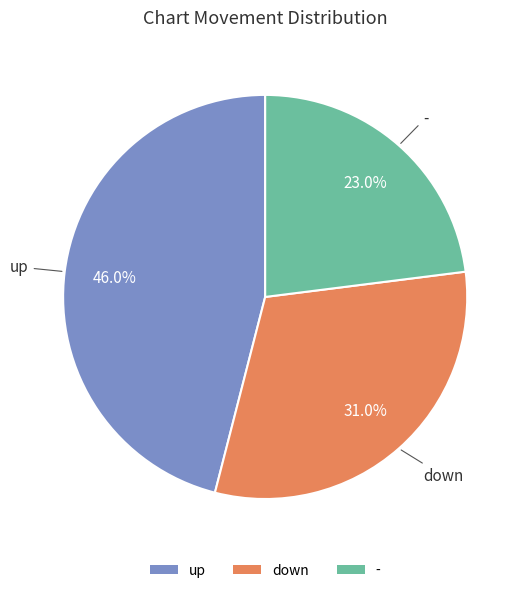

Which has a higher value, up or down?

up